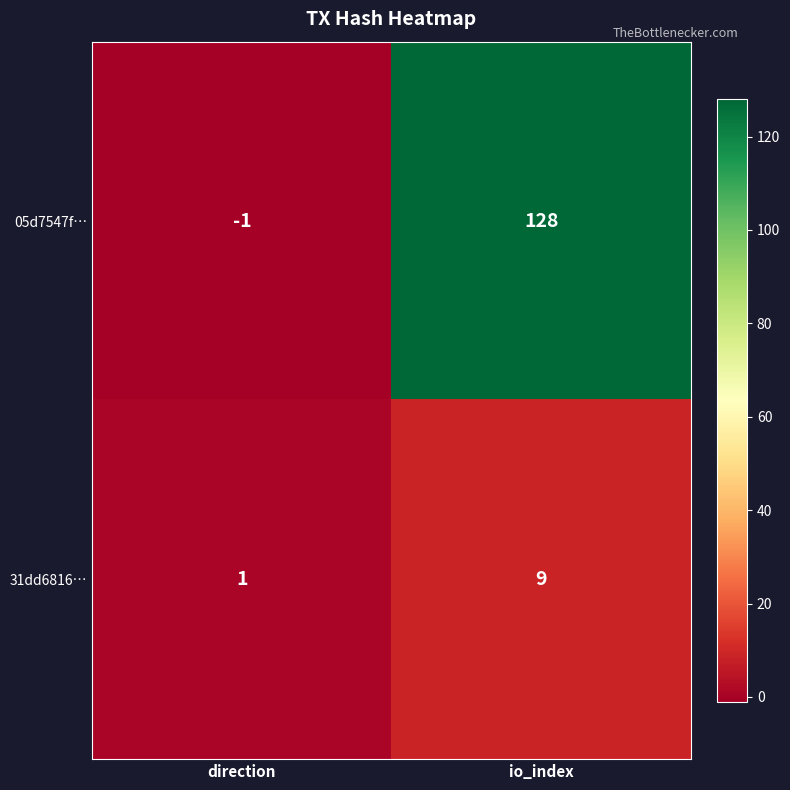

True or false: 31dd6816… has a value of 2 at direction.

False